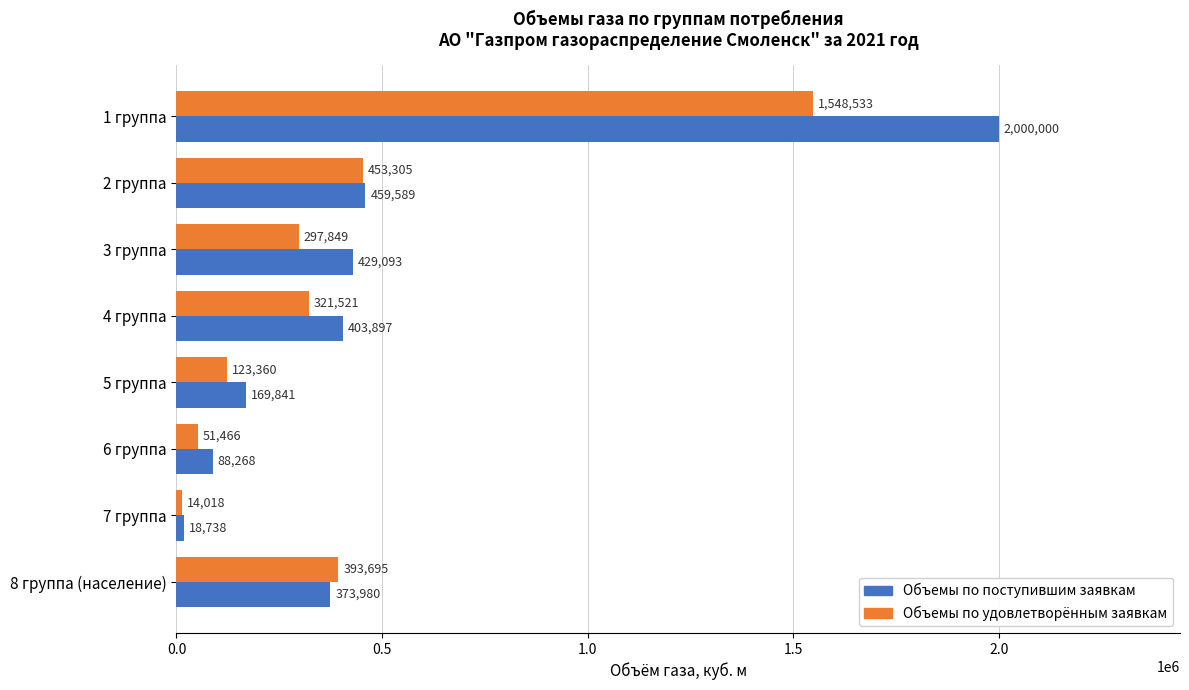

List the series in order of their overall mean, lowest first.

Объемы по удовлетворённым заявкам, Объемы по поступившим заявкам